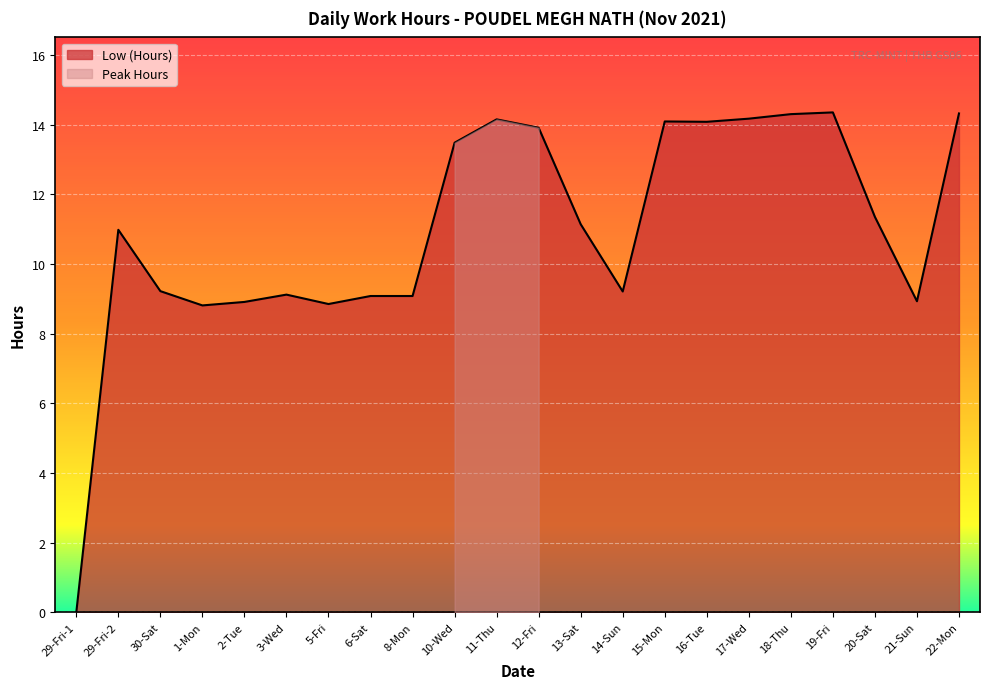

Between 10-Wed and 2-Tue, which is larger?

10-Wed